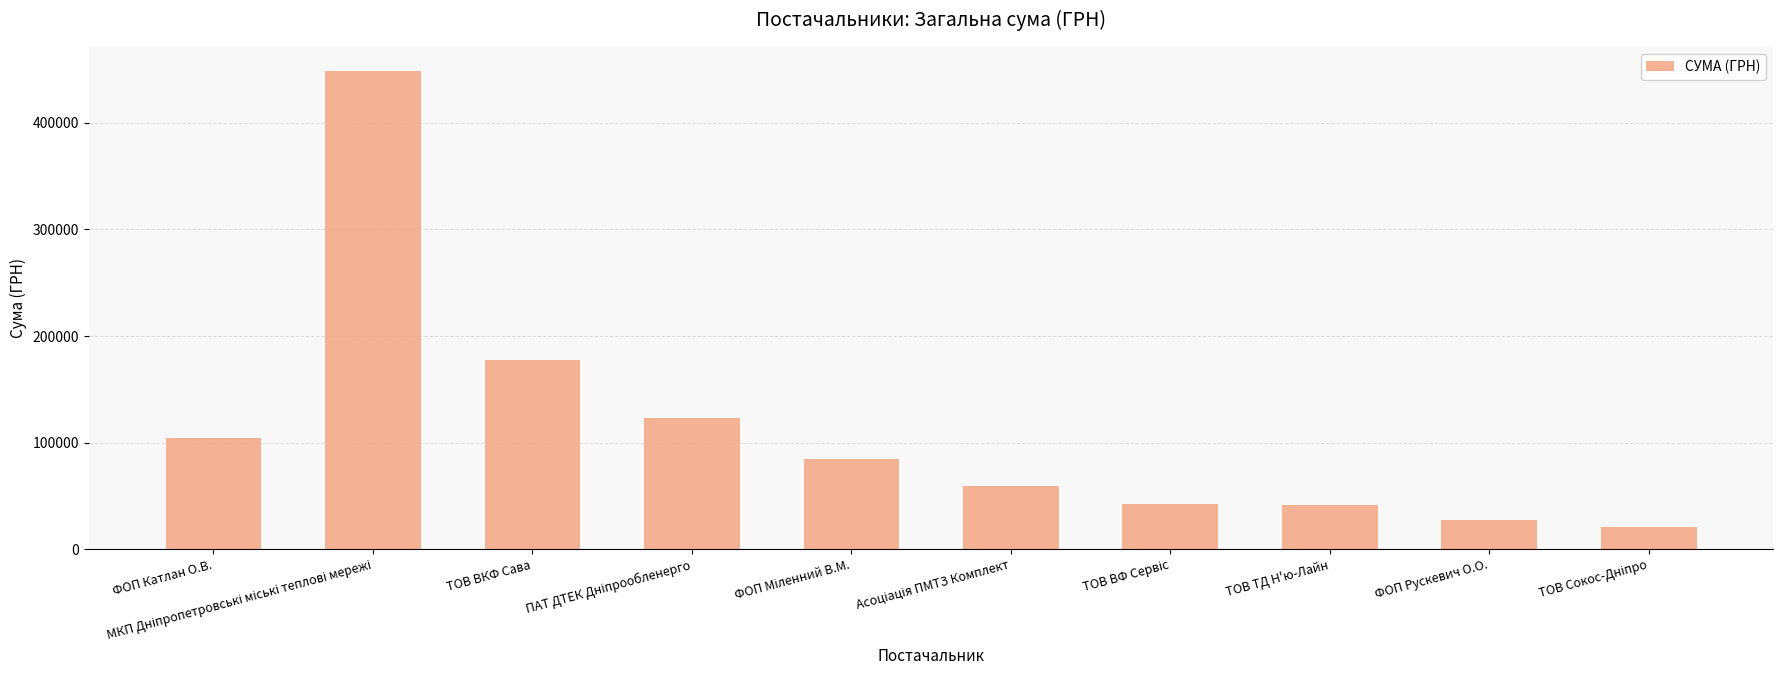

Are the bars horizontal?

No